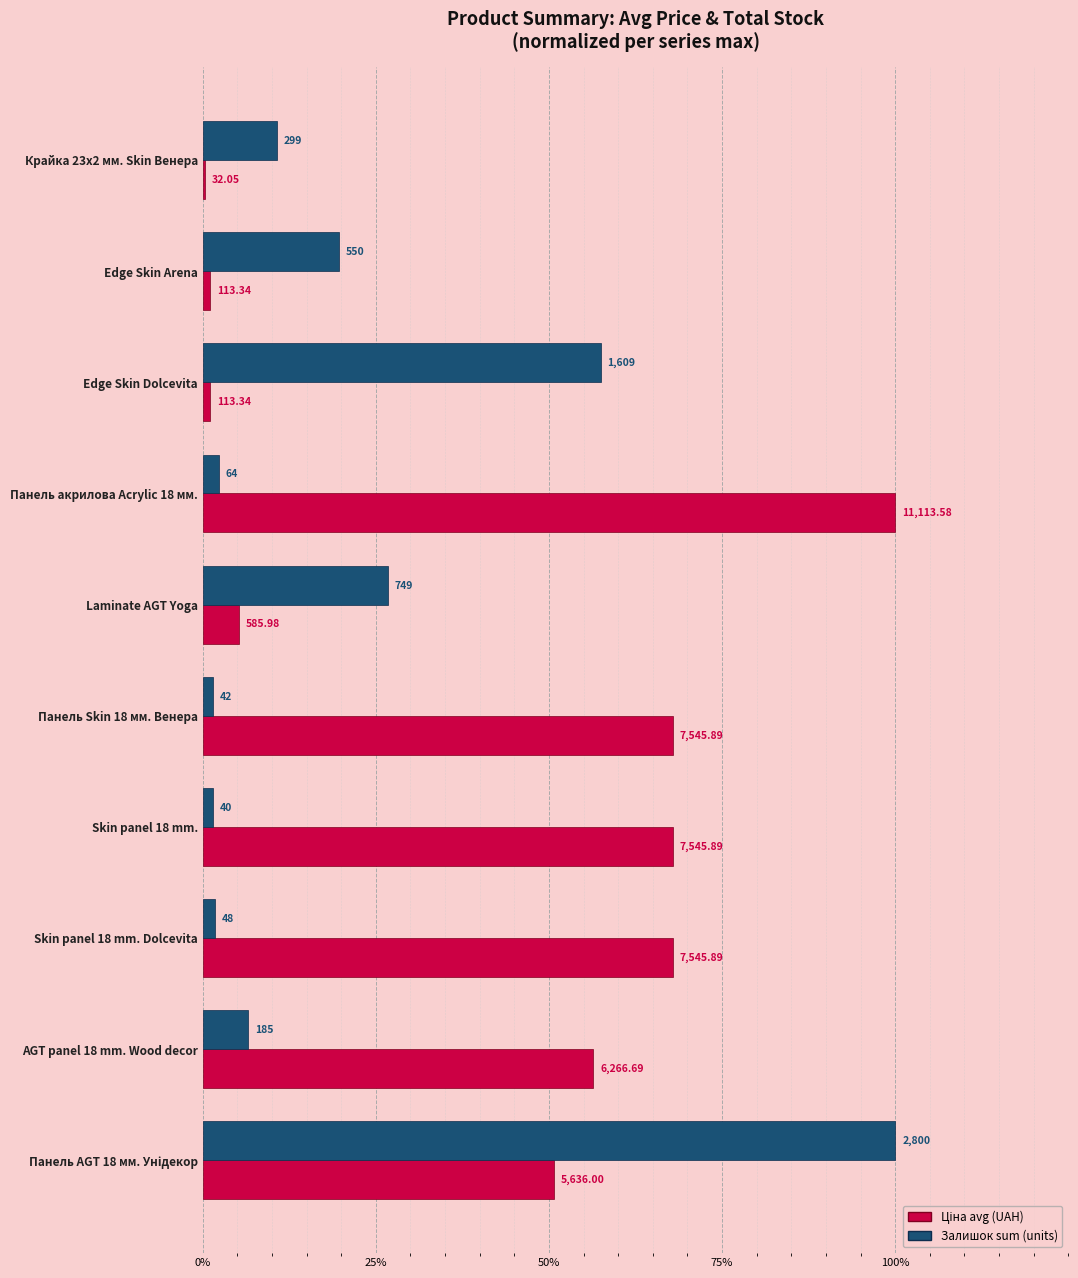

How many distinct data groups are displayed?

2